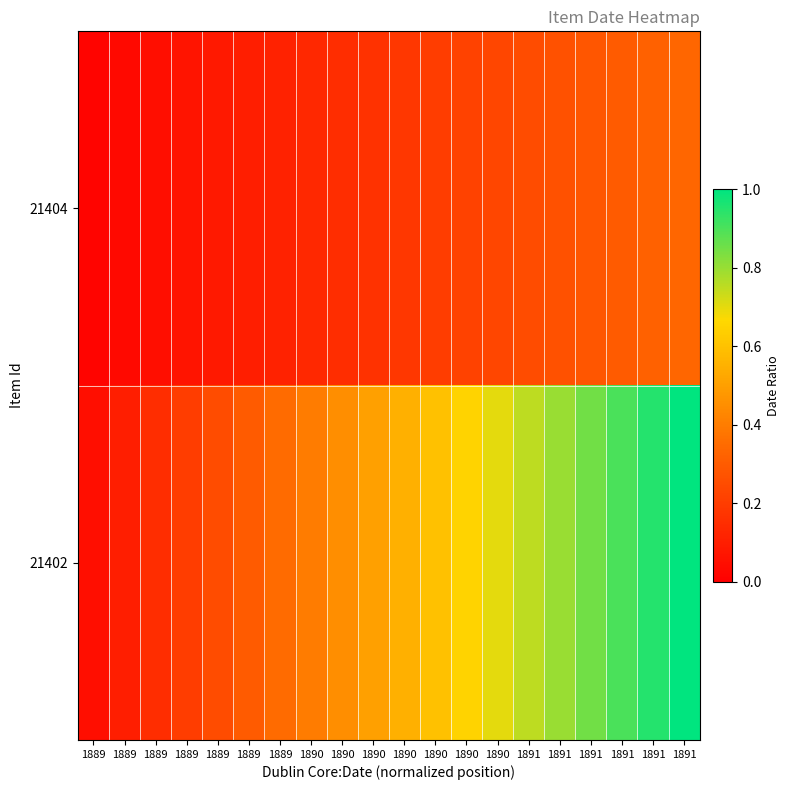

Reading left to right, transcribe all the data shown in this chart.

21404: 1889=0.0	1889=0.0	1889=0.0	1889=0.1	1889=0.1	1889=0.1	1889=0.1	1890=0.1	1890=0.1	1890=0.2	1890=0.2	1890=0.2	1890=0.2	1890=0.2	1891=0.2	1891=0.3	1891=0.3	1891=0.3	1891=0.3	1891=0.3
21402: 1889=0.1	1889=0.1	1889=0.1	1889=0.2	1889=0.2	1889=0.3	1889=0.3	1890=0.4	1890=0.5	1890=0.5	1890=0.6	1890=0.6	1890=0.7	1890=0.7	1891=0.8	1891=0.8	1891=0.8	1891=0.9	1891=0.9	1891=1.0